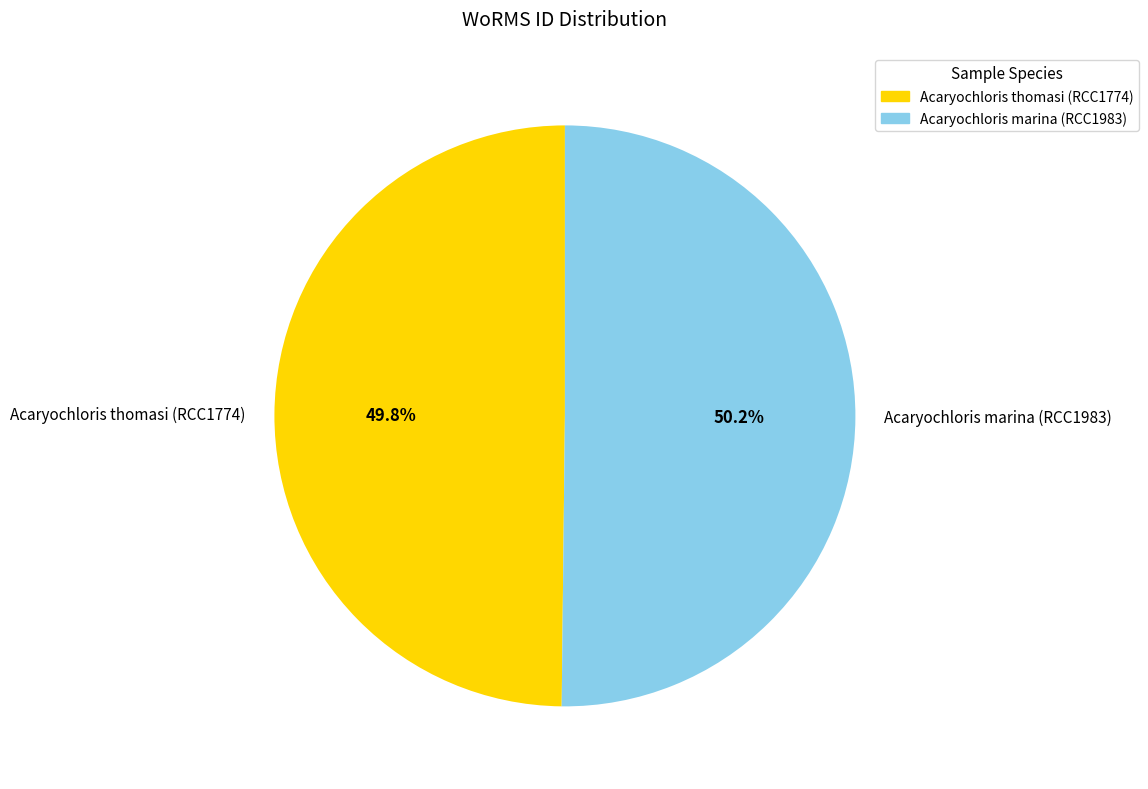

What portion of the pie excludes Acaryochloris marina (RCC1983)?

49.8%